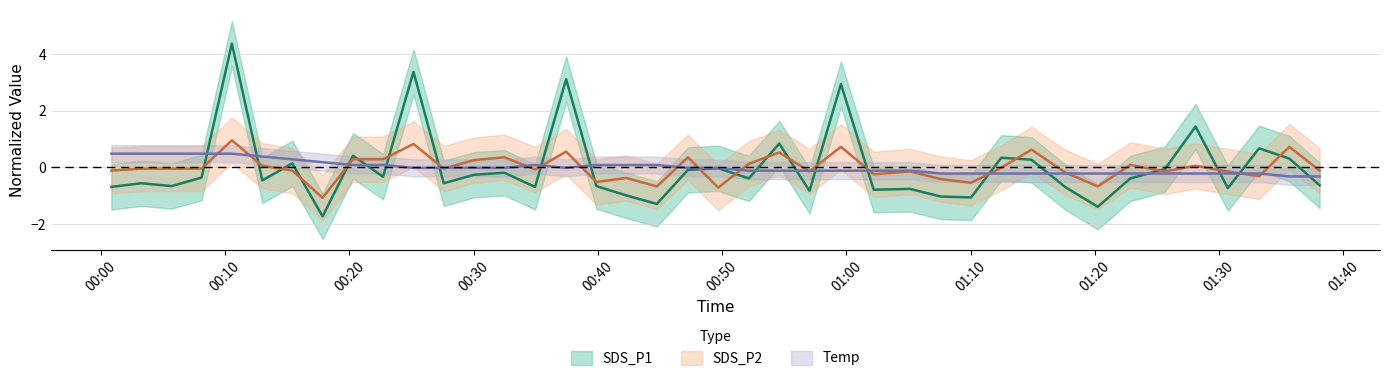

What is the difference between the second highest and second lowest values in the SDS_P2 series?

1.5